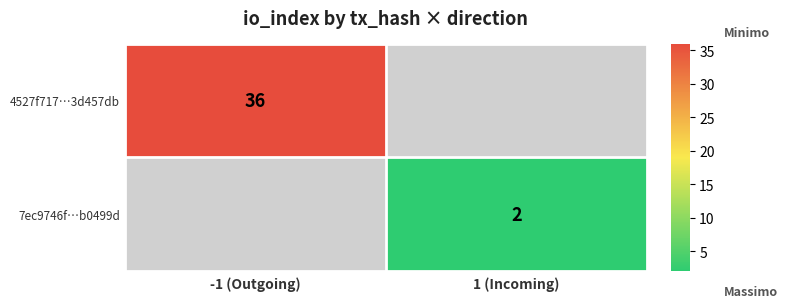

The 7ec9746f…b0499d series shows 1 at 1 (Incoming). True or false?

False